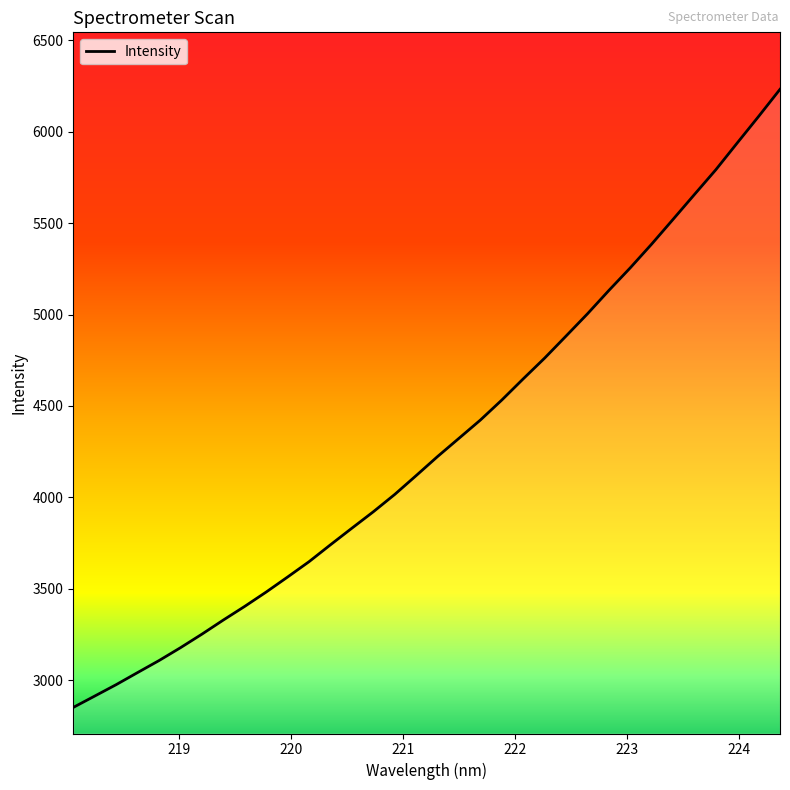

What is the difference between the maximum and minimum values?

3379.8